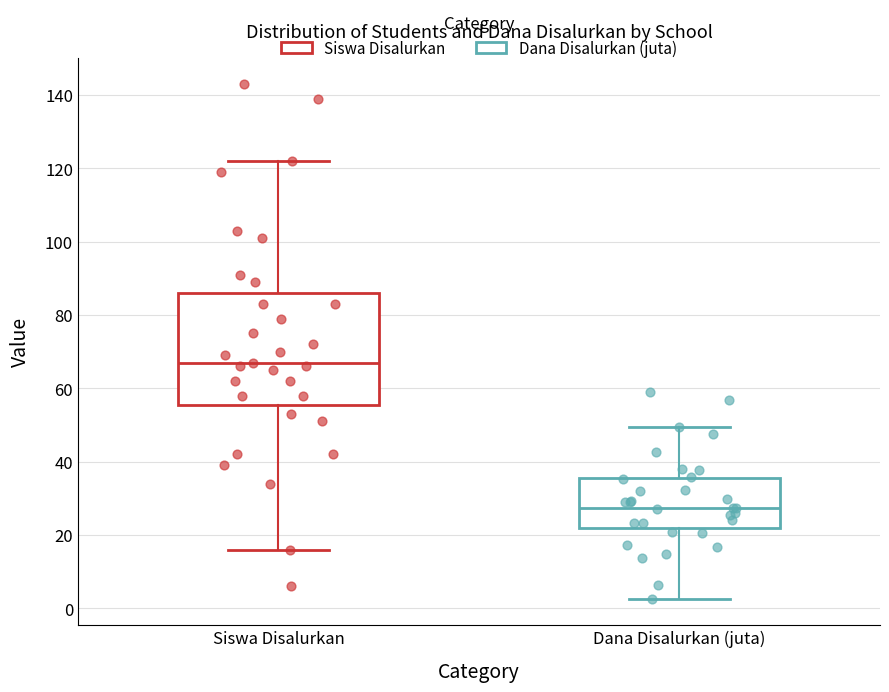

Which box's median line is the lowest?

Dana Disalurkan (juta)